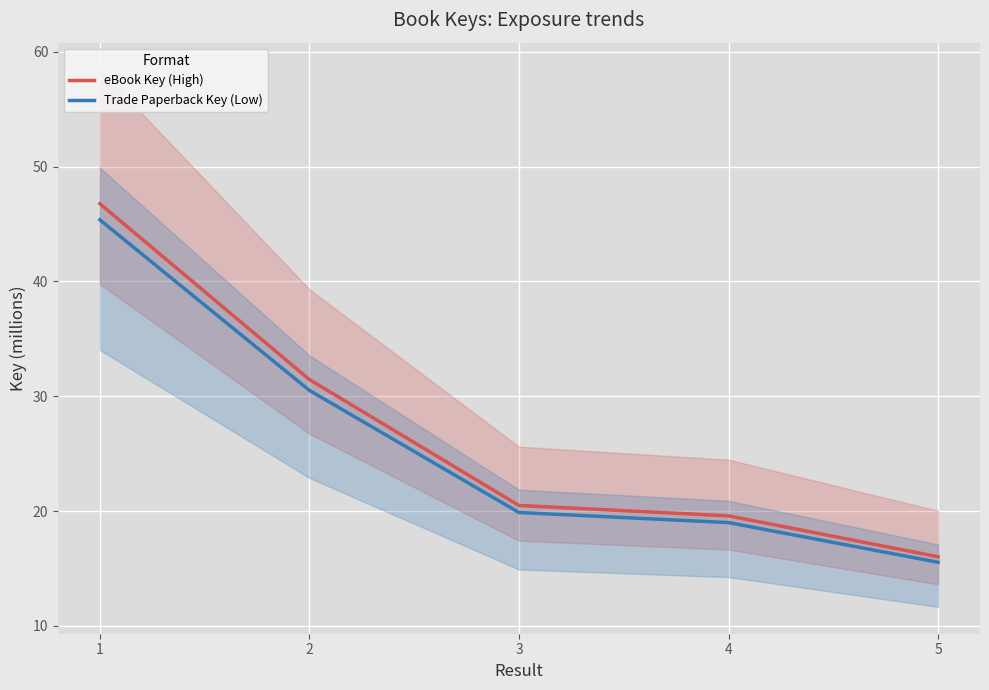

Reading left to right, extract all data points from this chart.

eBook Key (High): 1=46.8	2=31.4	3=20.5	4=19.6	5=16.0
Trade Paperback Key (Low): 1=45.4	2=30.5	3=19.9	4=19.0	5=15.5